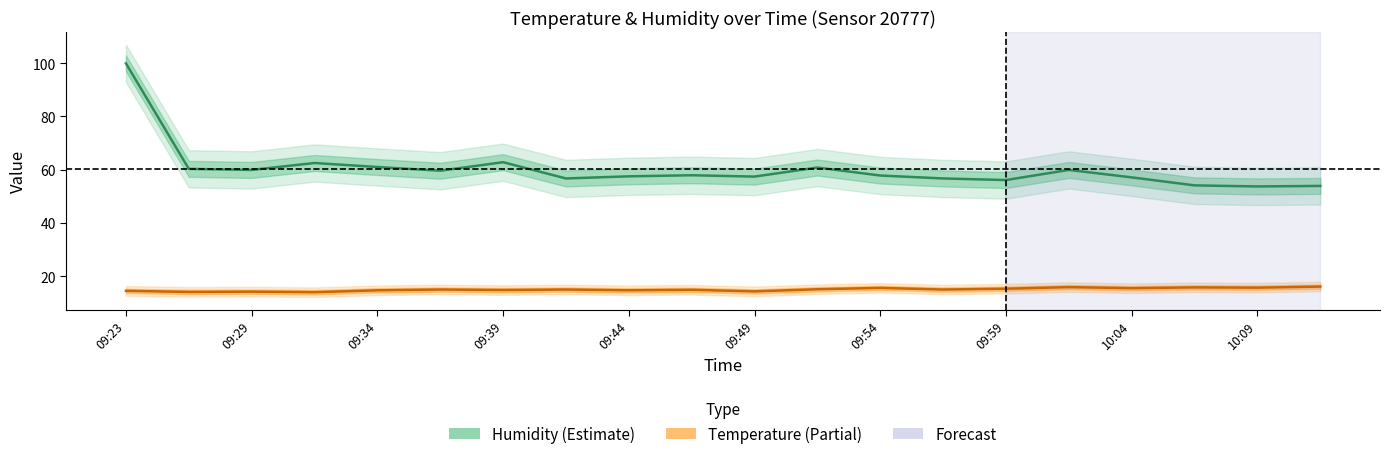

How many categories are shown in the chart?

20